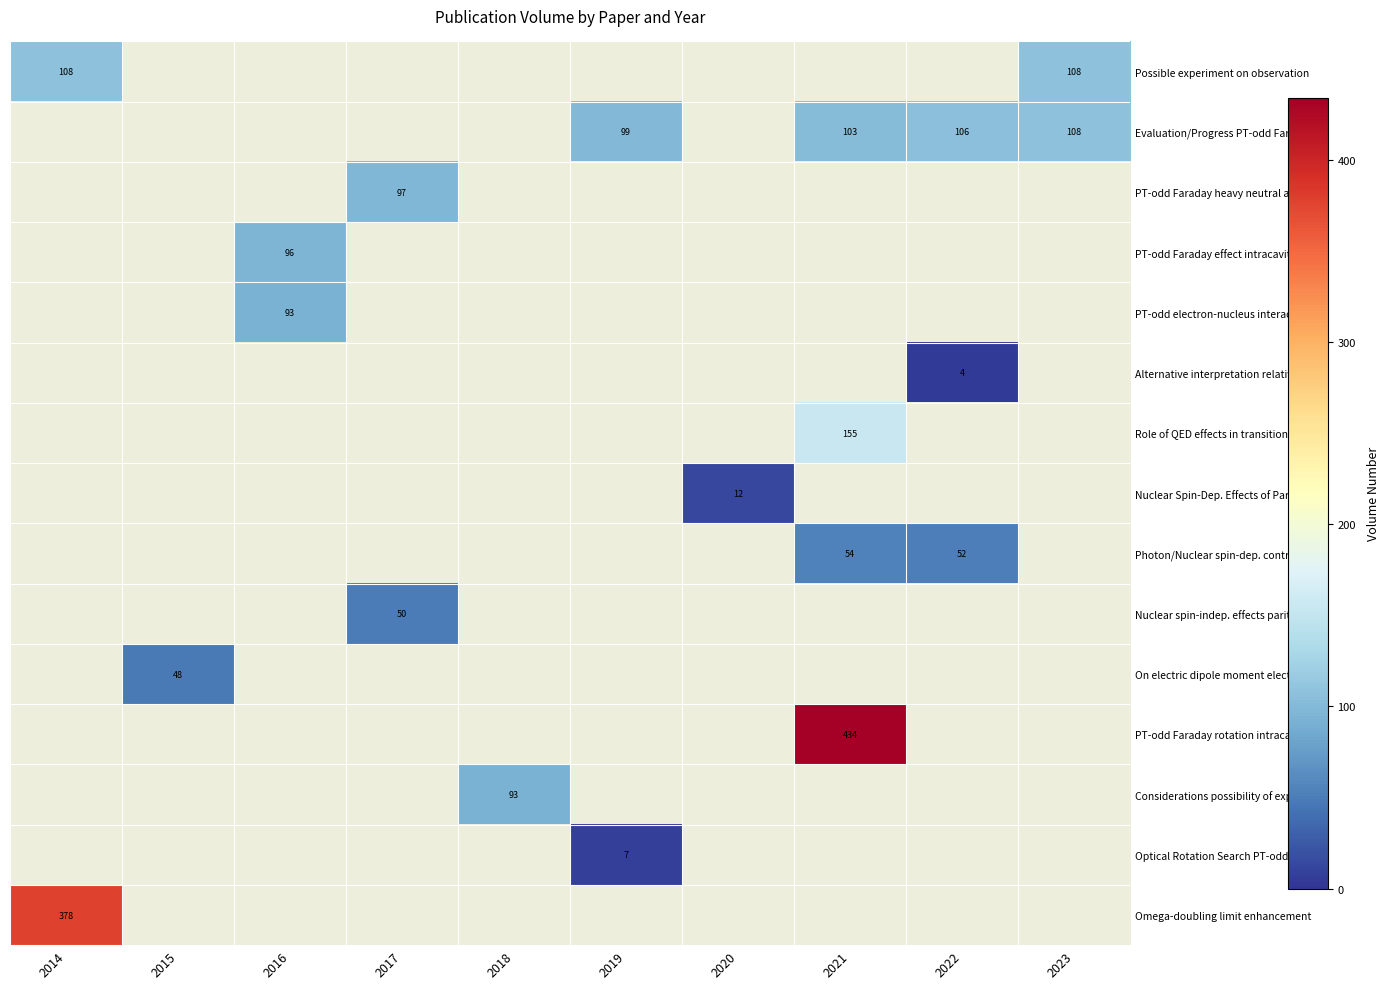

Is it true that Nuclear Spin-Dep. Effects of Parity equals 8 at 2020?

False